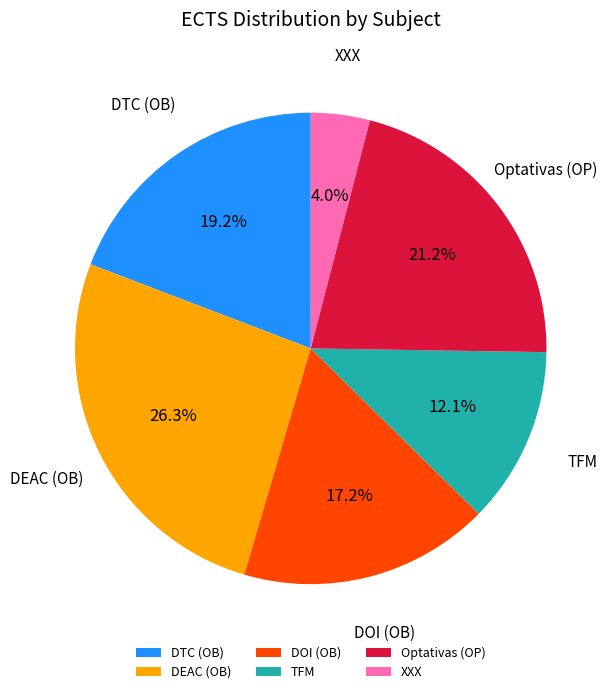

What percentage is NOT represented by XXX?

96.0%